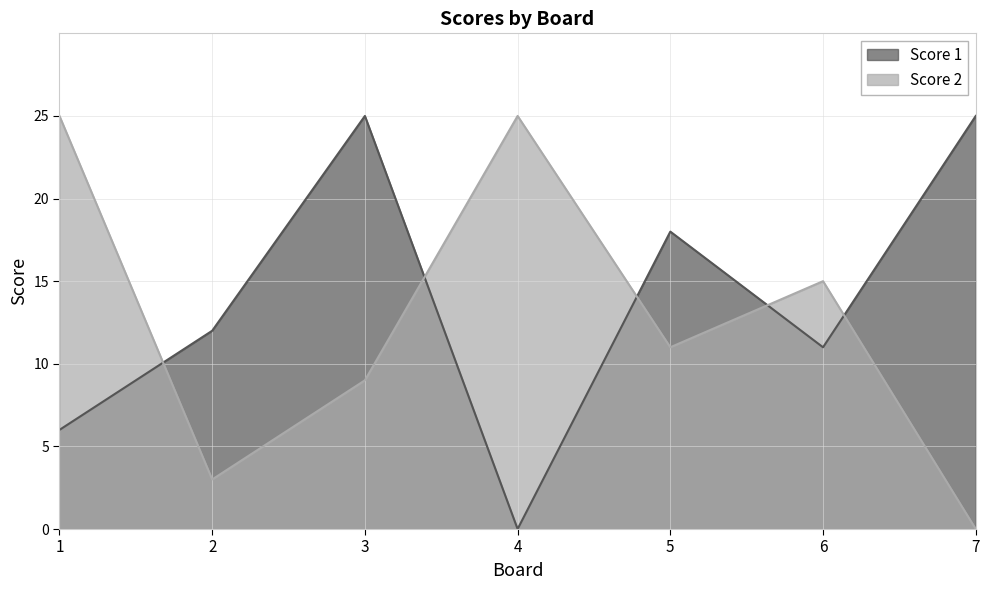

What is the difference between the second highest and minimum values in the Score 2 series?

25